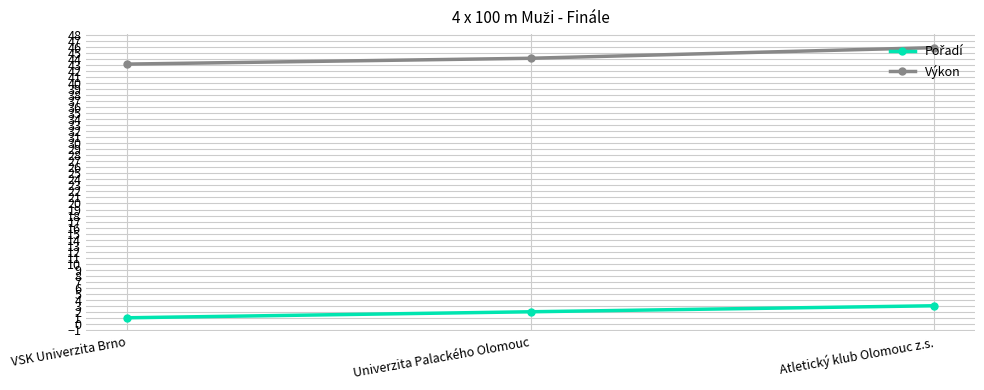

What is the lowest value of the Výkon series?

43.2